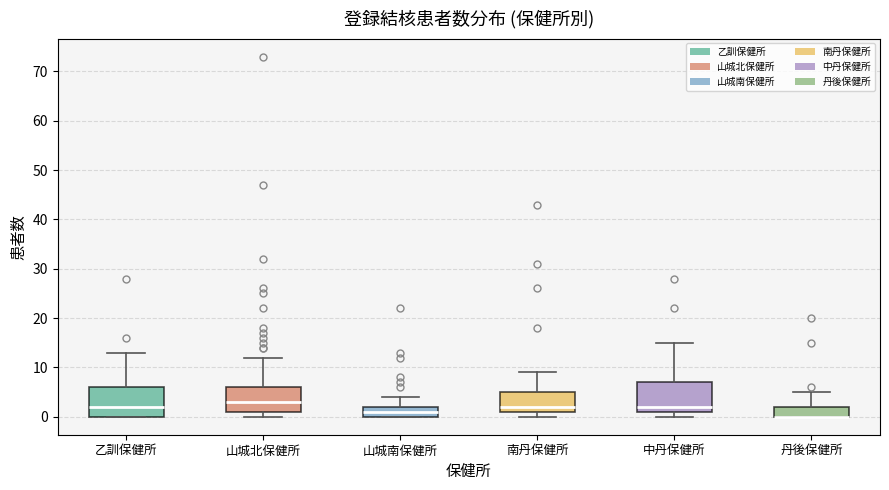

Reading left to right, read every box against the y-axis: the position of its median line, the range the box covers, and the ends of its whiskers. The values are not printed on the chart, so give them approximately, as read against the axis.

乙訓保健所: median 2, box 0 to 6, whiskers 0 to 13
山城北保健所: median 3, box 1 to 6, whiskers 0 to 12
山城南保健所: median 1, box 0 to 2, whiskers 0 to 4
南丹保健所: median 2, box 1 to 5, whiskers 0 to 9
中丹保健所: median 2, box 1 to 7, whiskers 0 to 15
丹後保健所: median 0 (drawn on the box's lower edge), box 0 to 2, whiskers 0 to 5